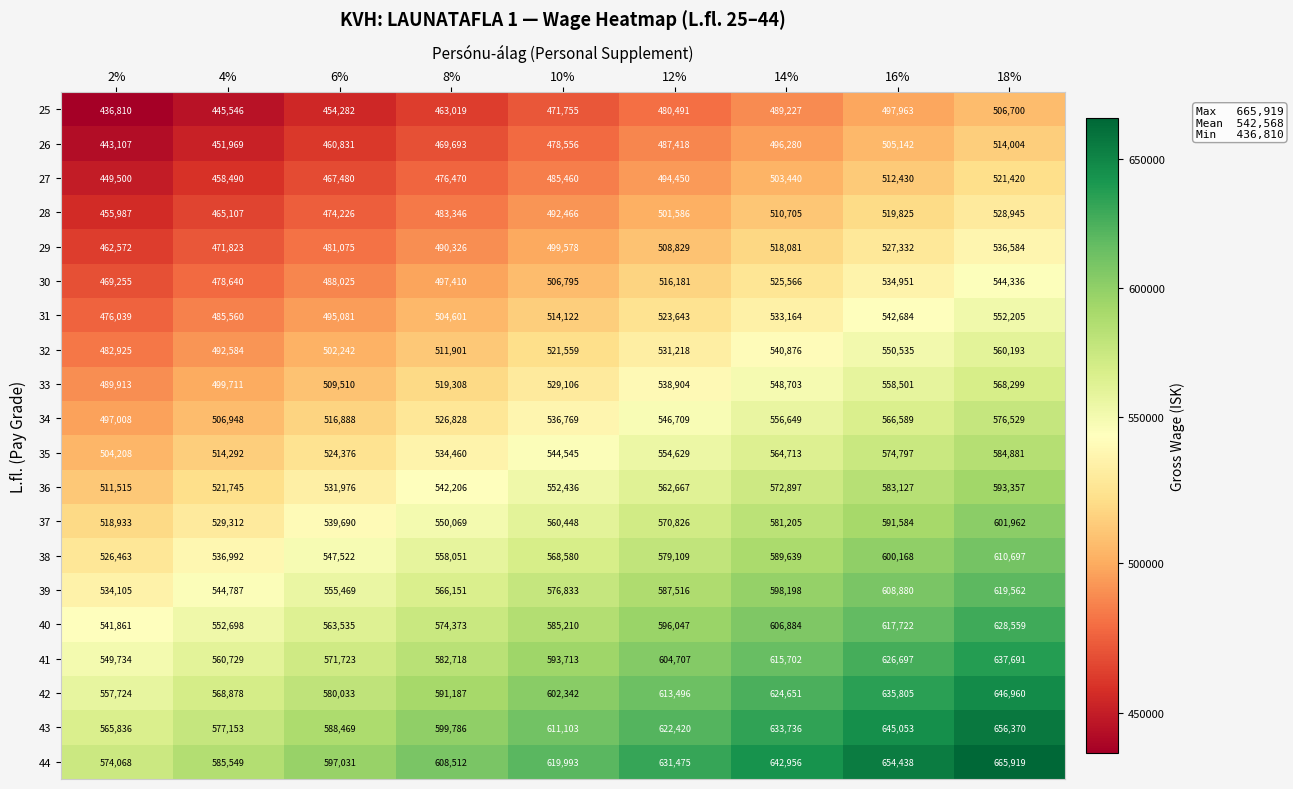

True or false: 44 has a value of 597031 at 6%.

True